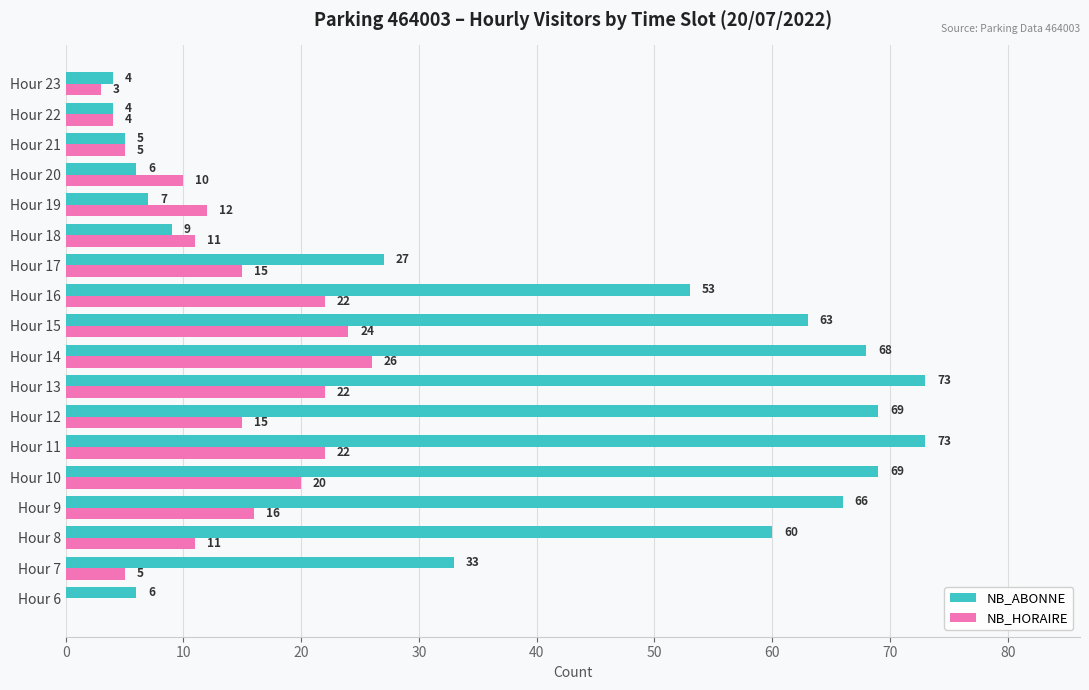

What is the sum of all NB_HORAIRE values?

243